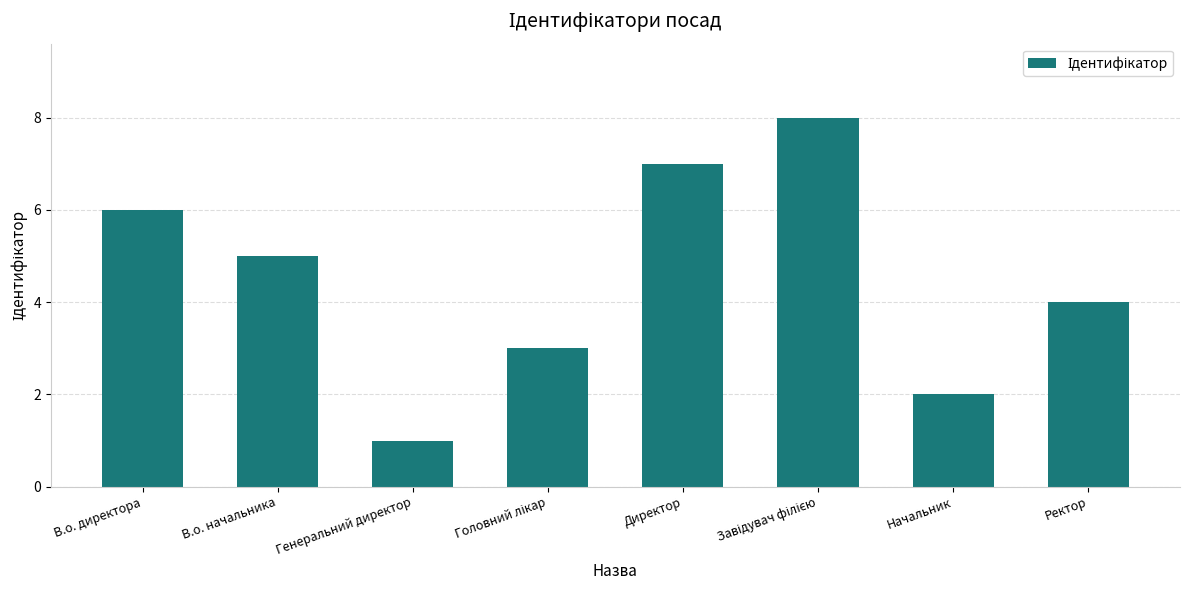

What is the difference between the maximum and minimum values?

7